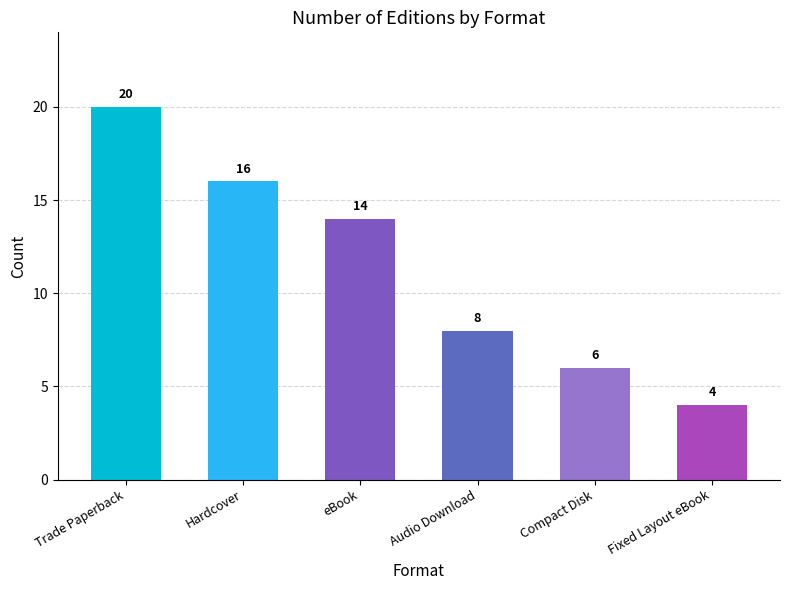

What is the change in value from eBook to Audio Download?

-6